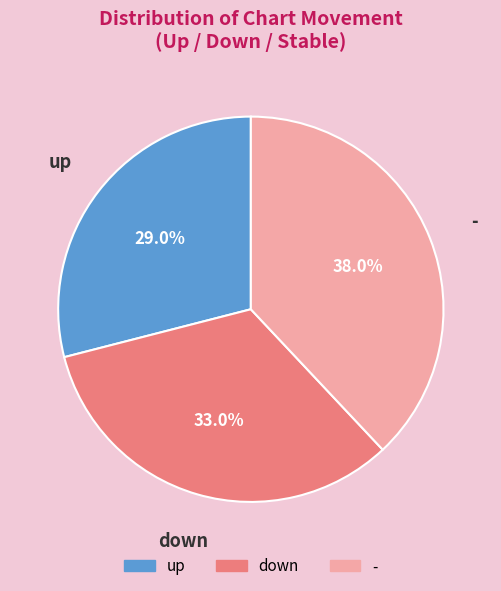

To the nearest percent, what is the difference between the largest and smallest slice percentages?

9%